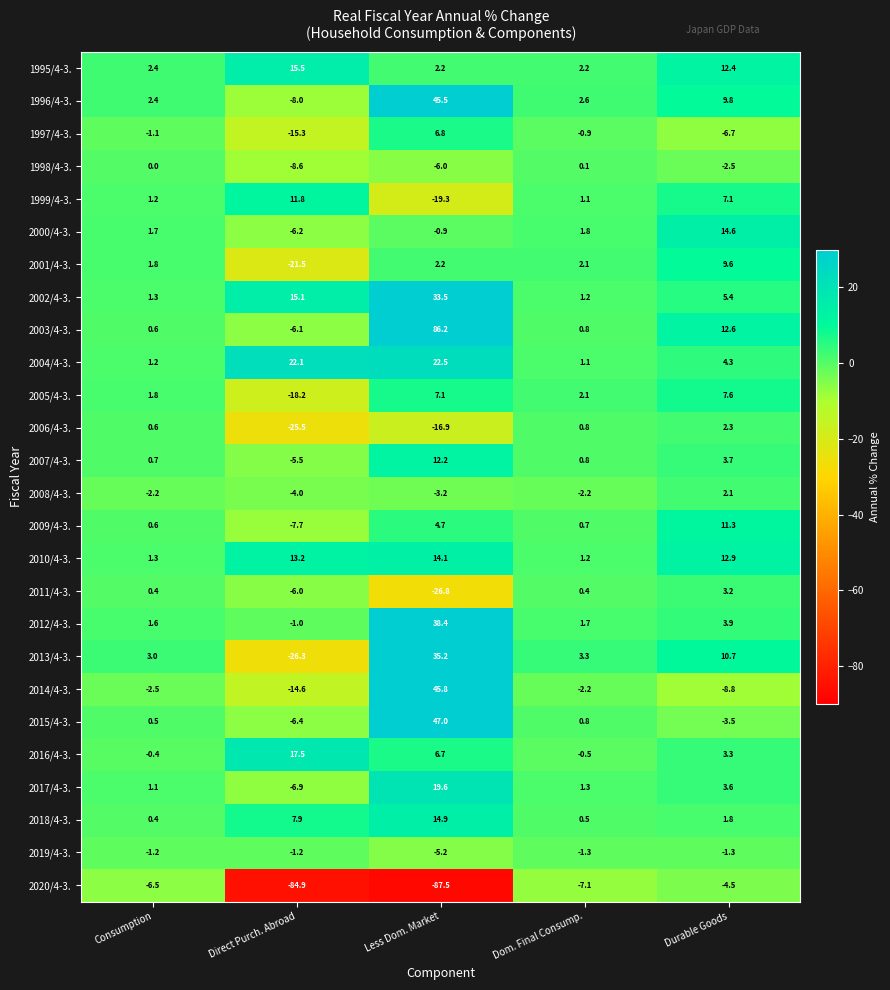

How many values in 1999/4-3. are below zero?

1